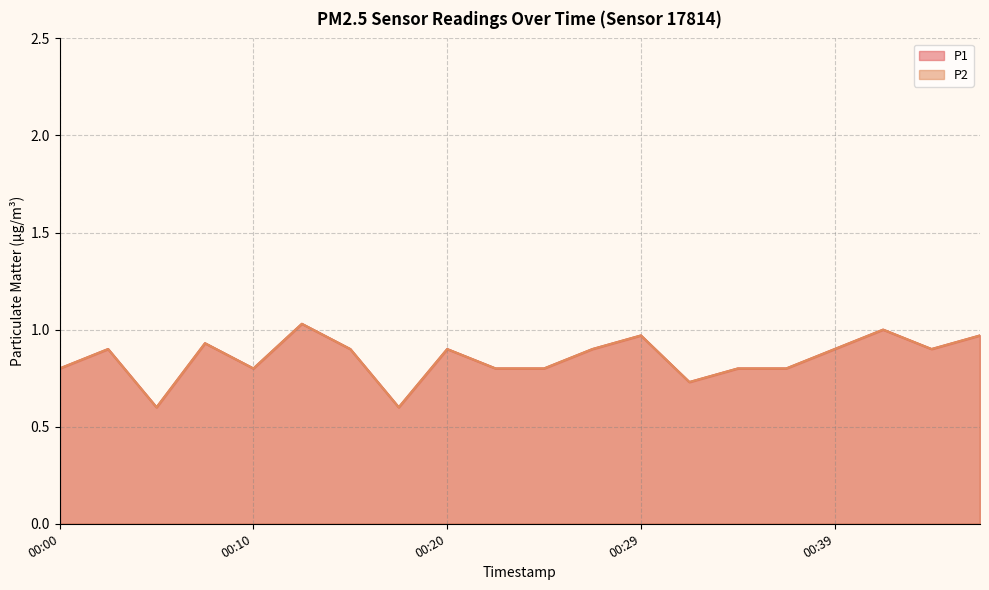

What is the difference between the second highest and minimum values in the P1 series?

0.4